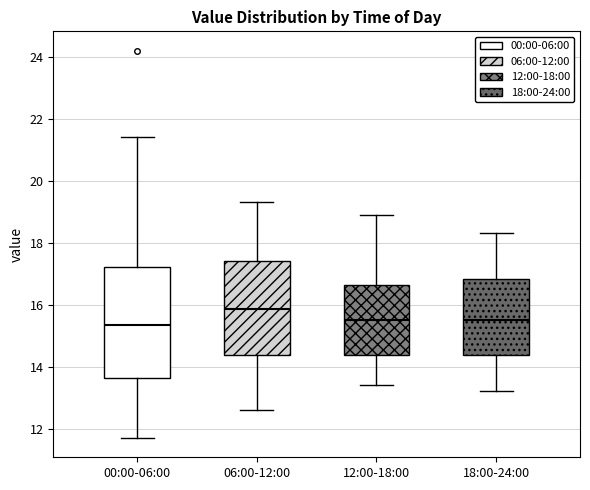

Reading left to right, read every box against the y-axis: the position of its median line, the range the box covers, and the ends of its whiskers. The values are not printed on the chart, so give them approximately, as read against the axis.

00:00-06:00: median 15.4, box 13.6 to 17.2, whiskers 11.8 to 21.4
06:00-12:00: median 15.8, box 14.4 to 17.4, whiskers 12.6 to 19.4
12:00-18:00: median 15.6, box 14.4 to 16.6, whiskers 13.4 to 19.0
18:00-24:00: median 15.6, box 14.4 to 16.8, whiskers 13.2 to 18.4